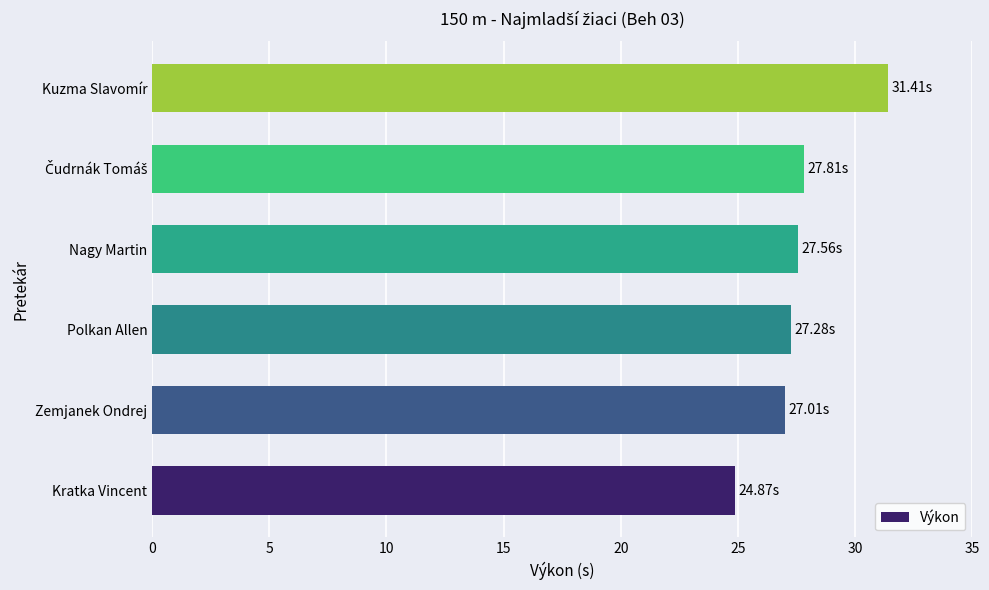

What is the minimum value shown in the chart?

24.9